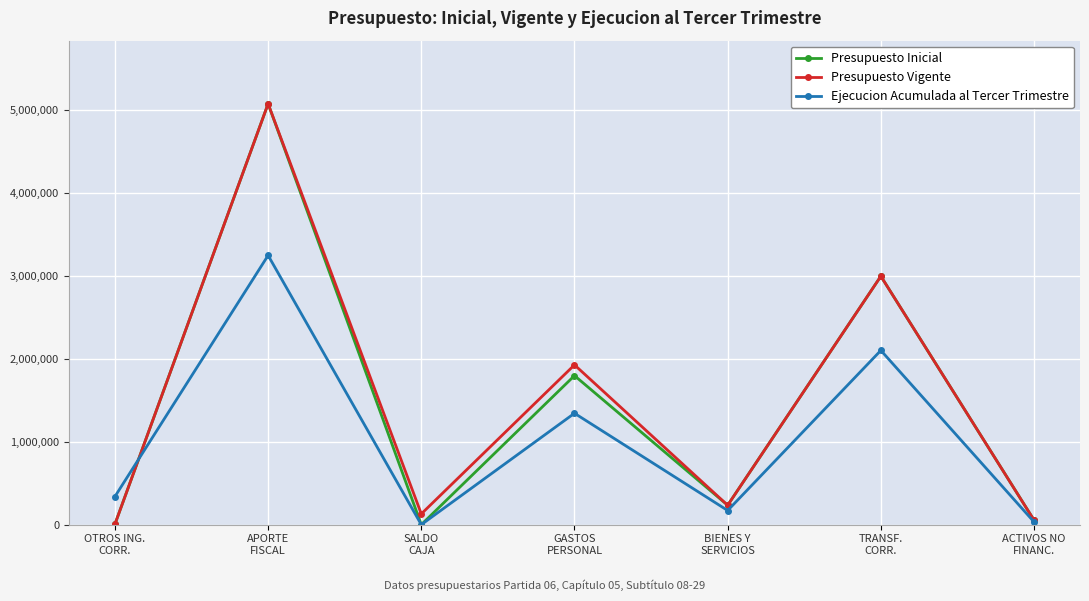

Which series has the widest spread of values?

Presupuesto Inicial